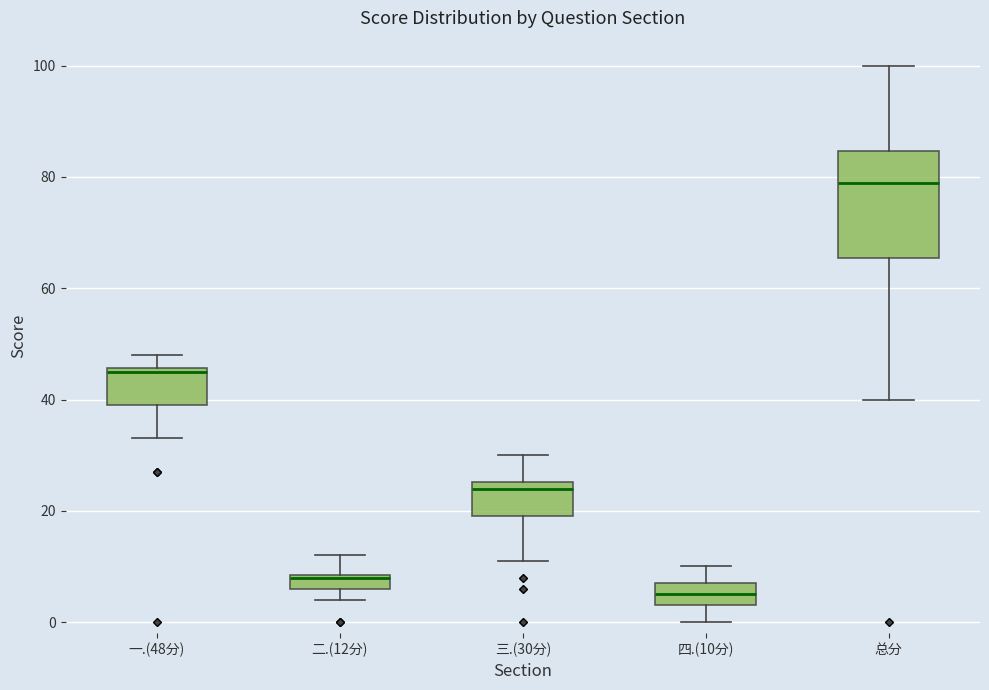

Where is the upper edge of the box for 总分 on the y-axis? The values are not printed on the chart, so give them approximately, as read against the axis.

84